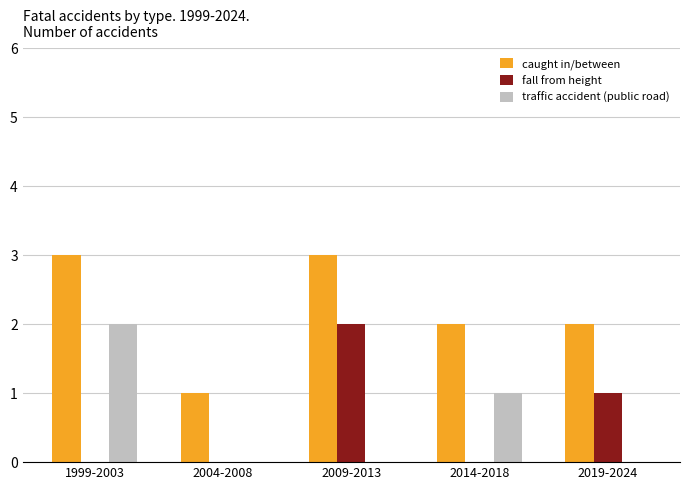

Count the caught in/between values in the range 2 to 3.

4